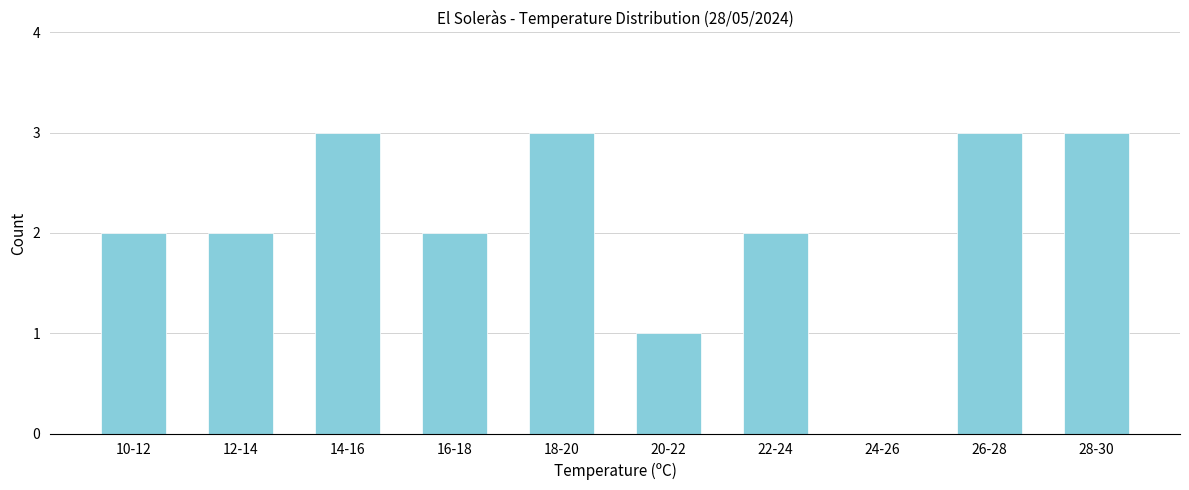

Reading right to left, transcribe all the data shown in this chart.

28-30=3	26-28=3	24-26=0	22-24=2	20-22=1	18-20=3	16-18=2	14-16=3	12-14=2	10-12=2